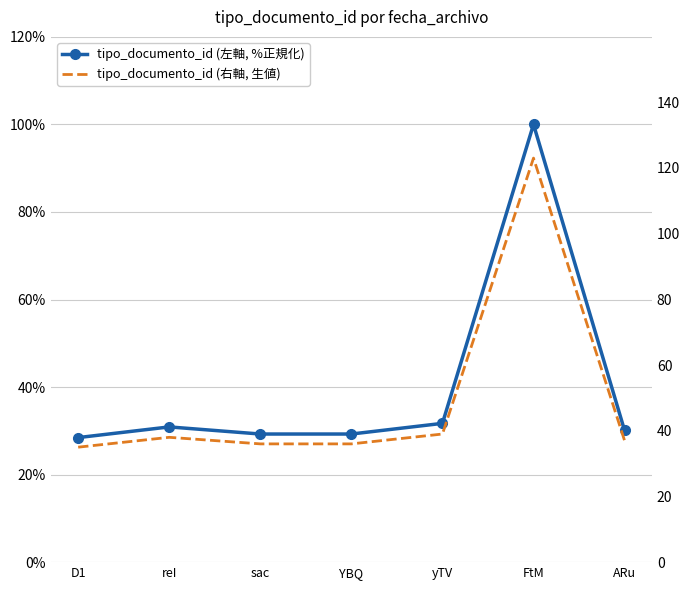

What is the maximum value shown in the chart?

123.0